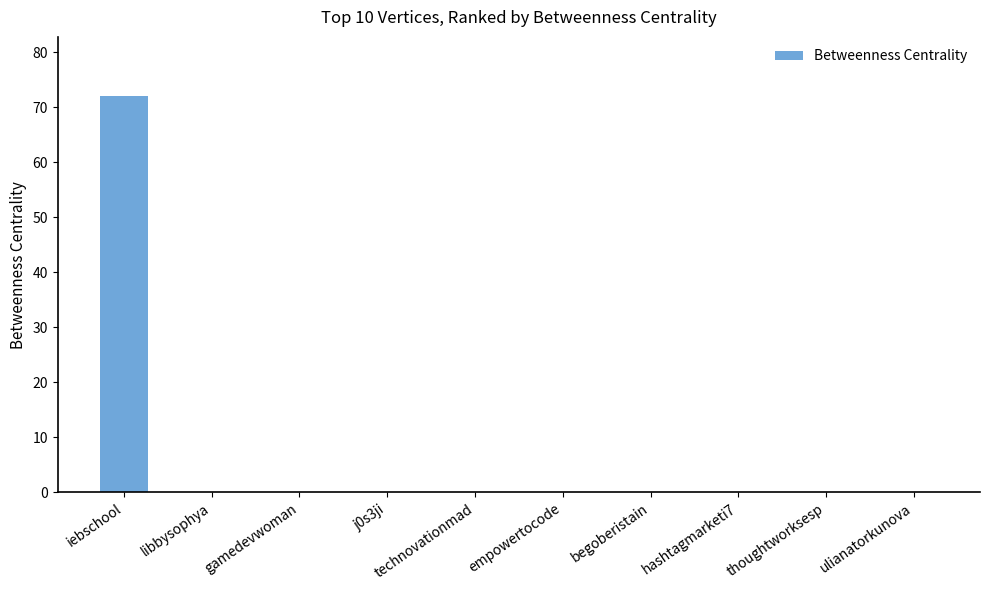

What is the maximum value shown in the chart?

72